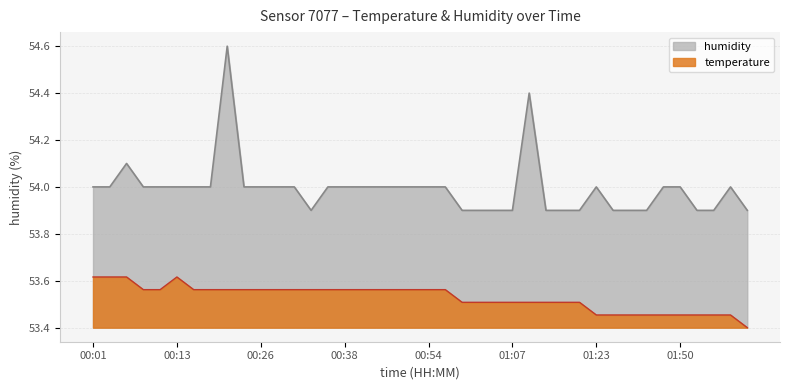

The value of temperature at 01:05 is 53.5. True or false?

True